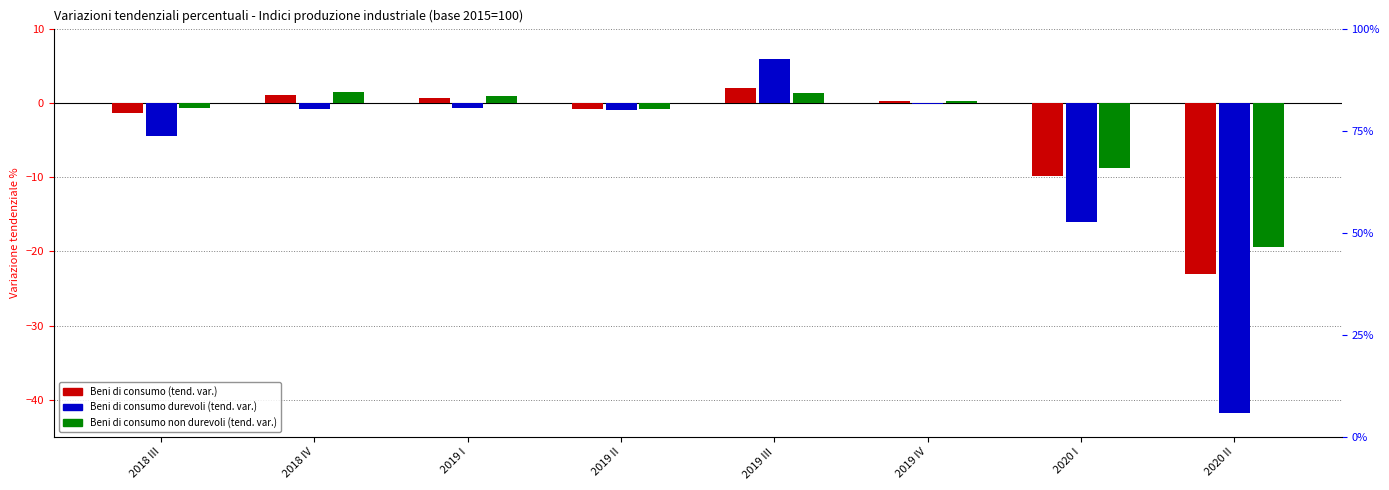

Read the Beni di consumo durevoli (tend. var.) value at 2020 I.

-16.0